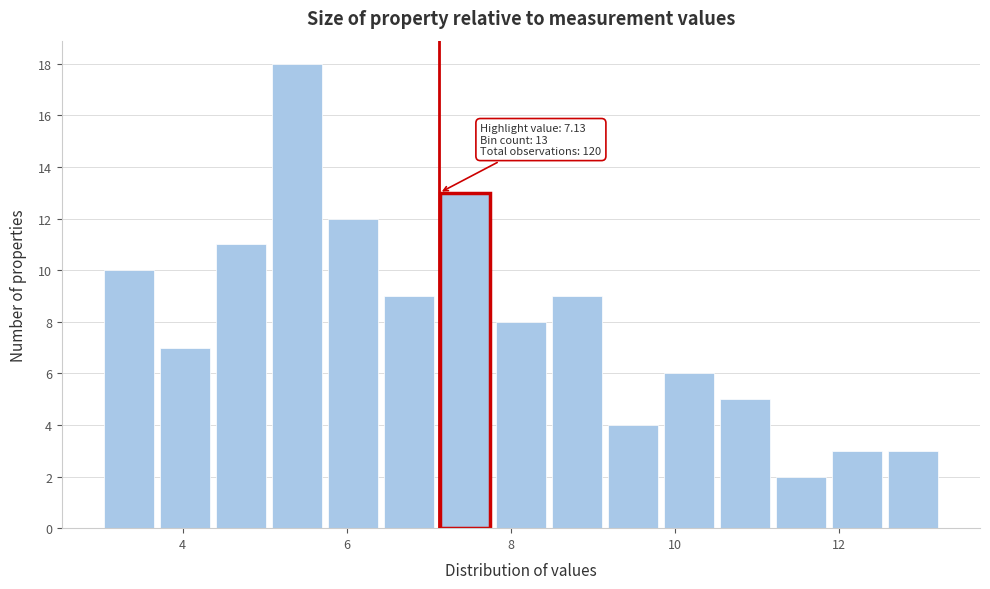

Read against the x-axis, roughly where is the centre of the tallest bar?

5.4